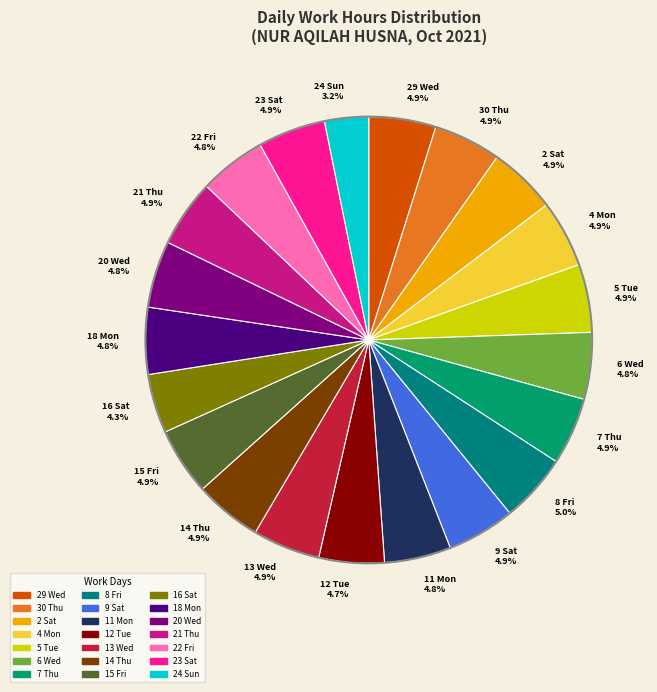

Is the sum of 30 Thu and 7 Thu greater than half?

No